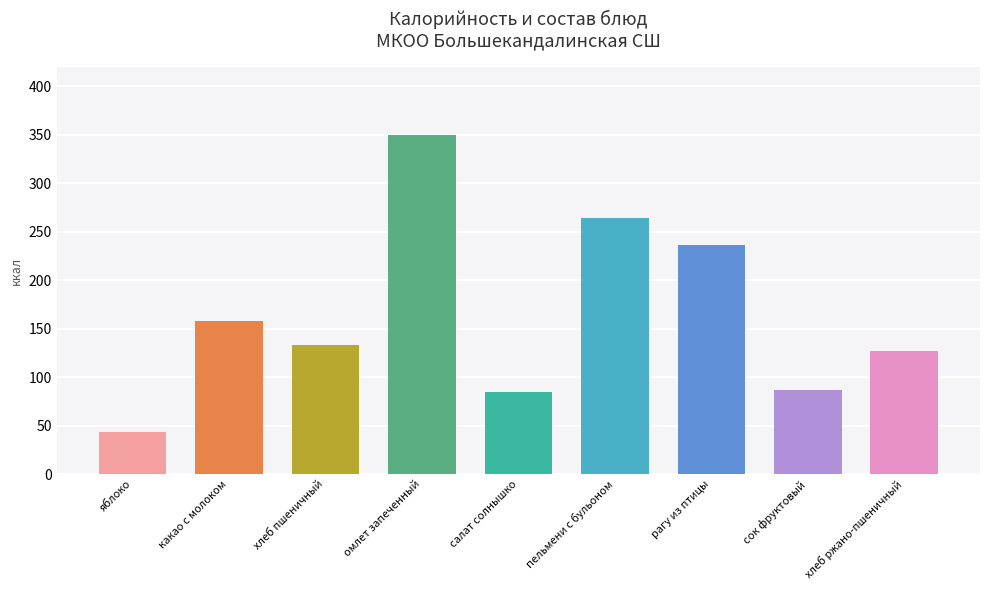

What is the difference between the second highest and second lowest values?

179.0